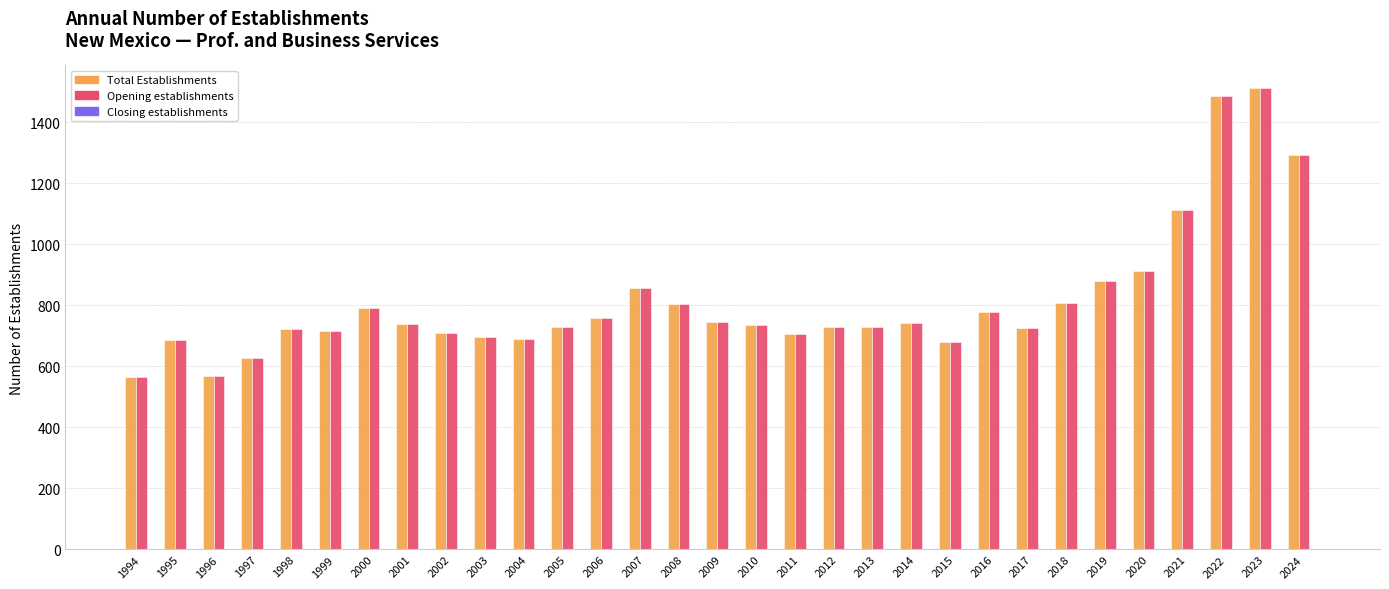

At which label is Opening establishments closest to 1038?

2021